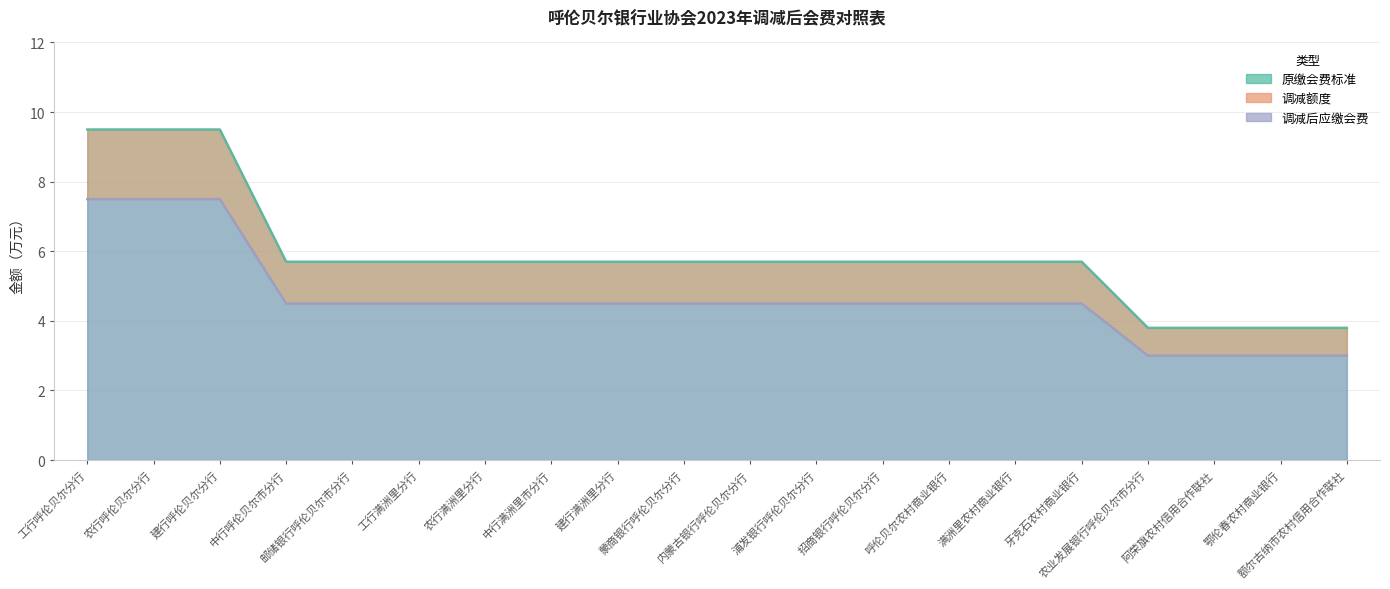

How many categories are shown in the chart?

20